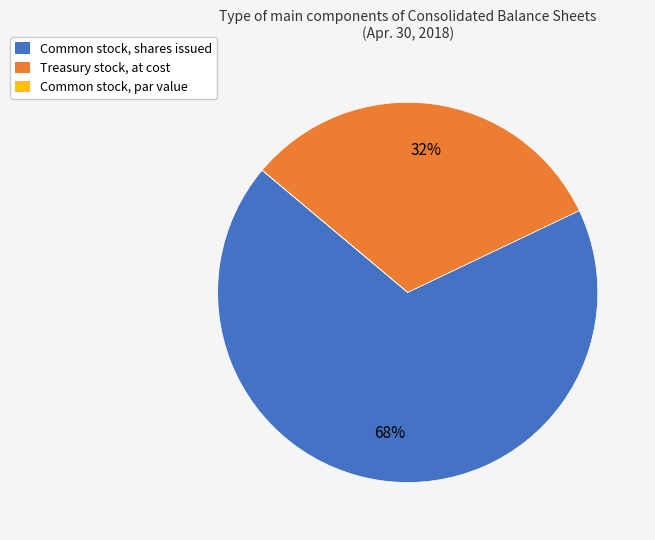

Is there any slice that represents more than half of the pie?

Yes